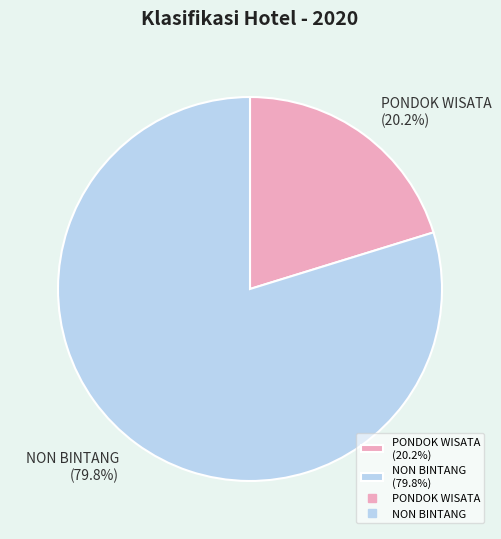

Which slice is the largest?

NON BINTANG (79.8%)